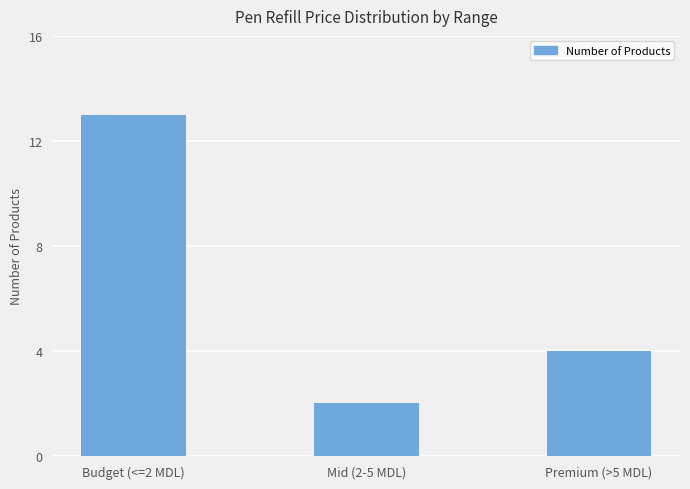

Rank the categories by value from lowest to highest.

Mid (2-5 MDL), Premium (>5 MDL), Budget (<=2 MDL)